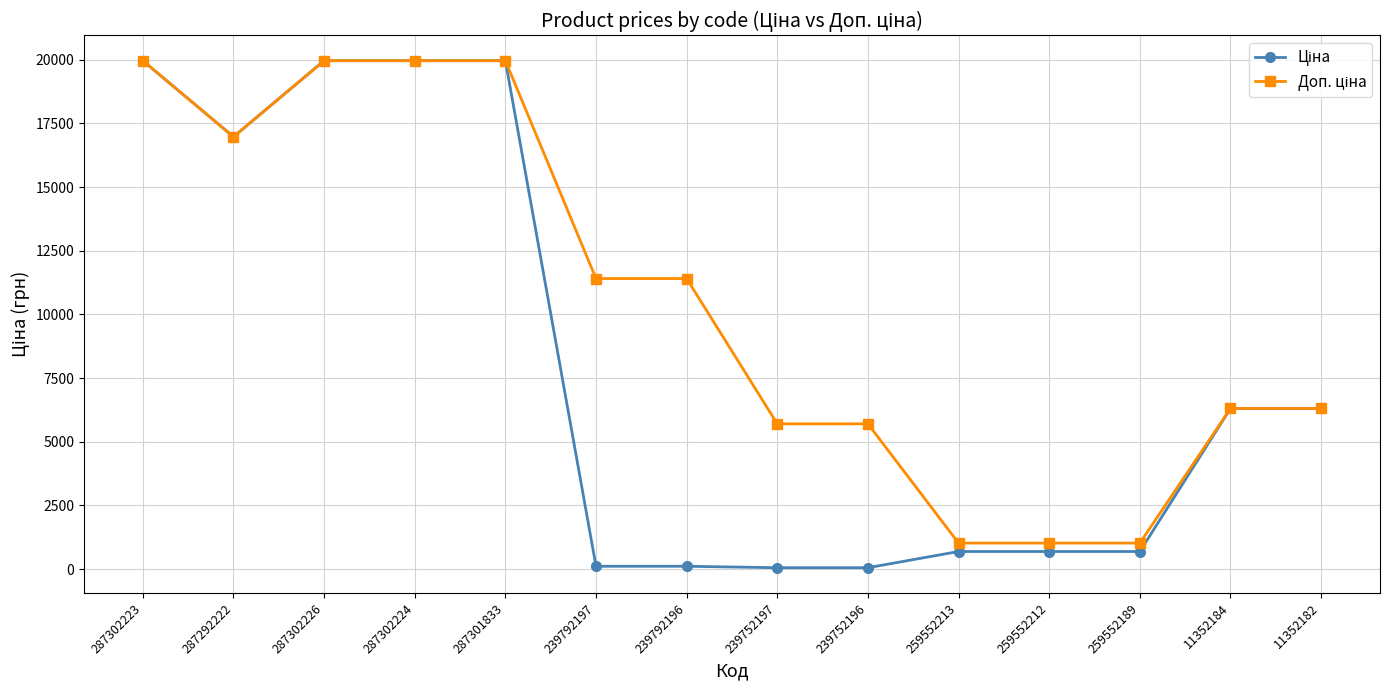

What is the greatest value displayed?

19964.2